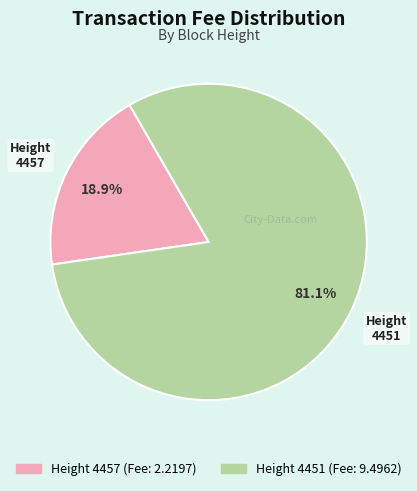

To the nearest percent, what is the average slice percentage?

50%